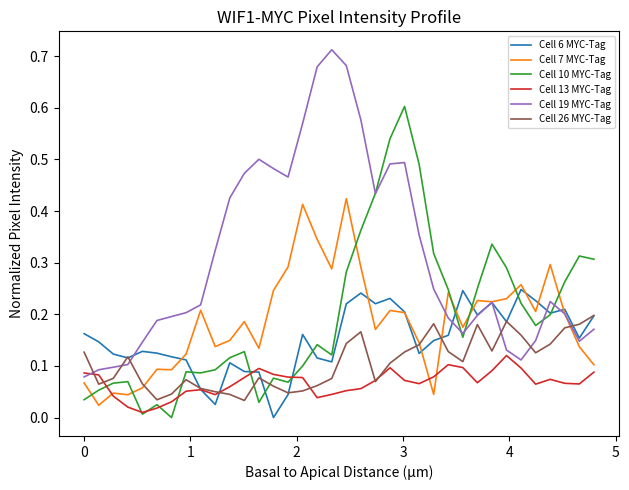

Which series has the widest spread of values?

Cell 19 MYC-Tag